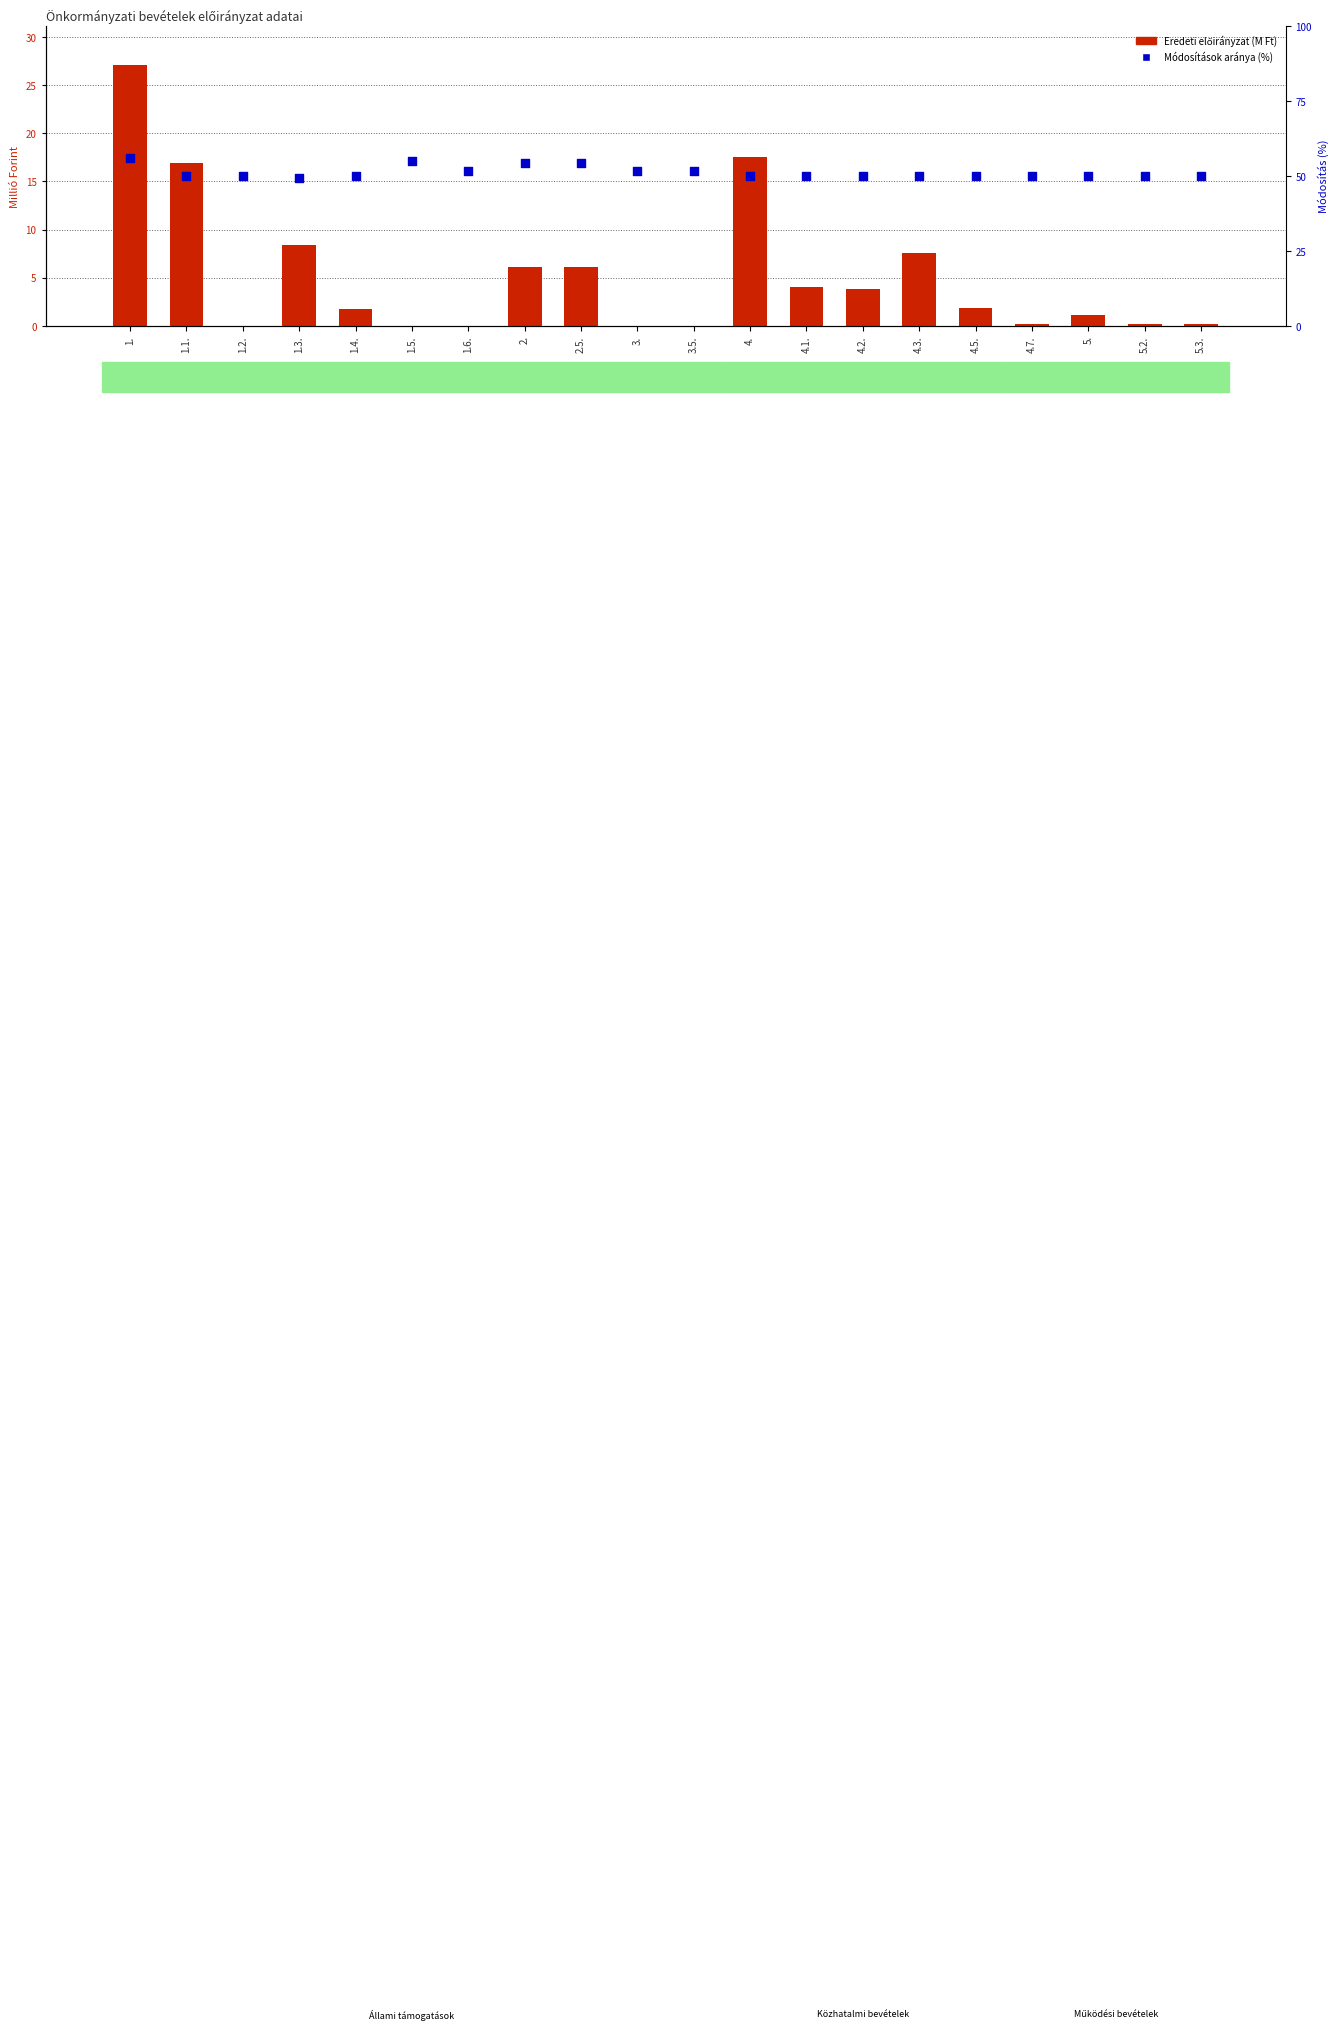

Which series has the largest Y range (max minus min)?

Eredeti előirányzat